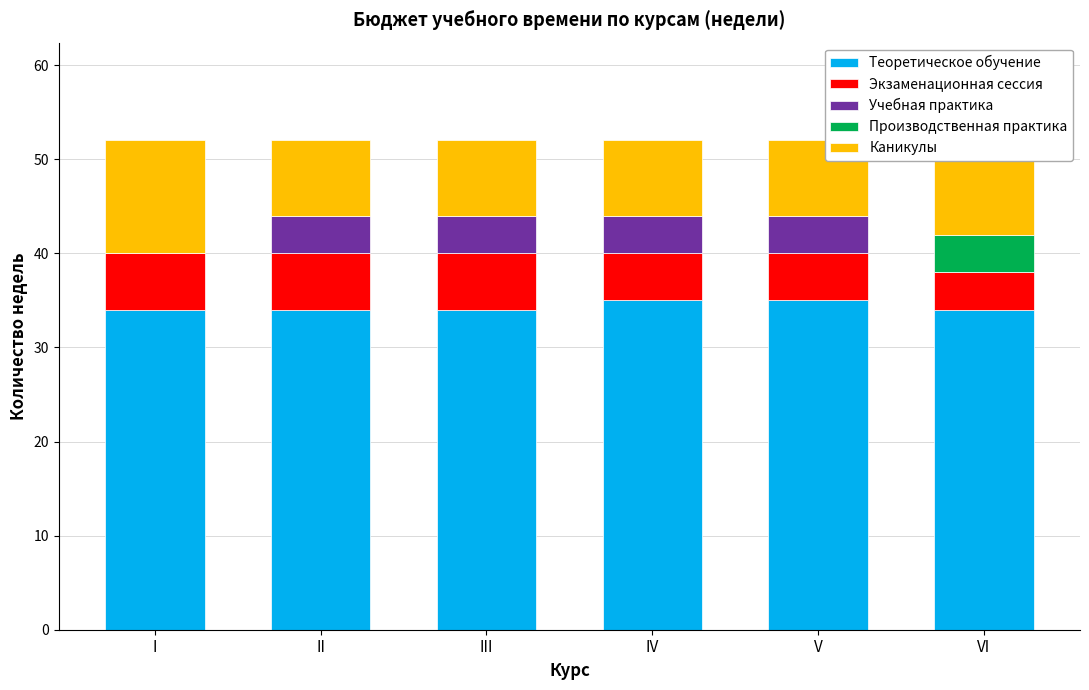

What are all the series names shown in the legend?

Теоретическое обучение, Экзаменационная сессия, Учебная практика, Производственная практика, Каникулы